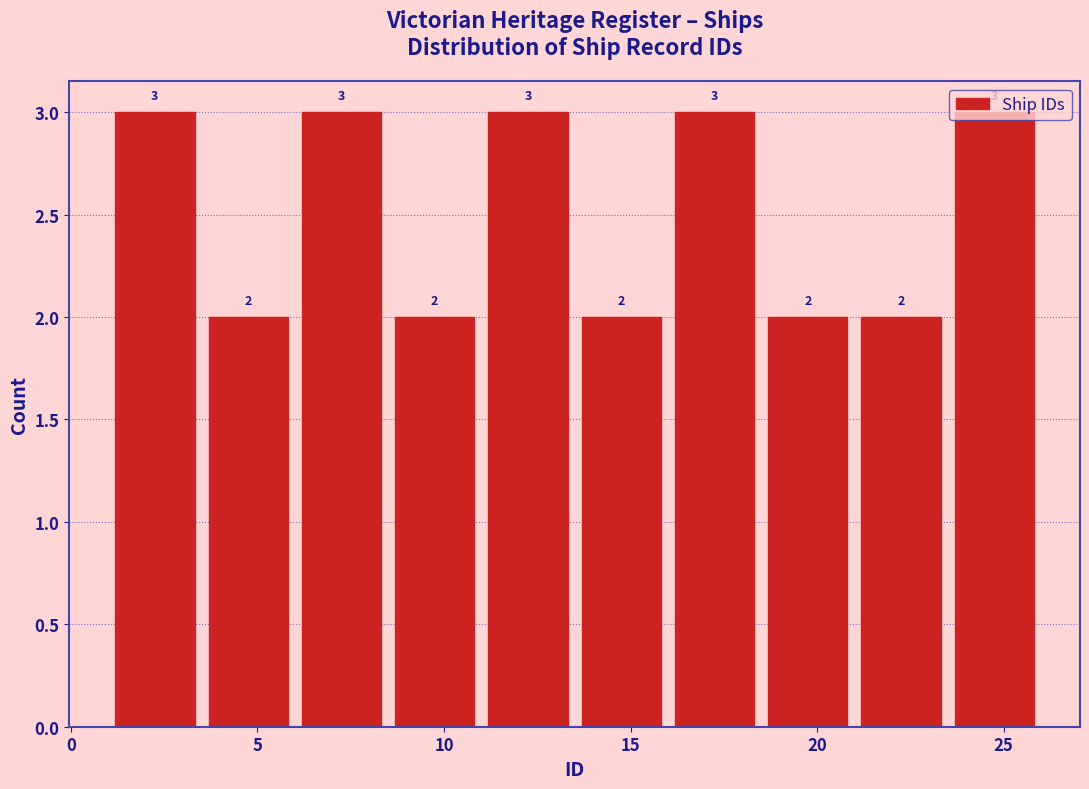

Reading left to right, transcribe this chart: for each bar, give the range it covers on the x-axis and its height.

1.0 to 3.5: 3
3.5 to 6.0: 2
6.0 to 8.5: 3
8.5 to 11.0: 2
11.0 to 13.5: 3
13.5 to 16.0: 2
16.0 to 18.5: 3
18.5 to 21.0: 2
21.0 to 23.5: 2
23.5 to 26.0: 3